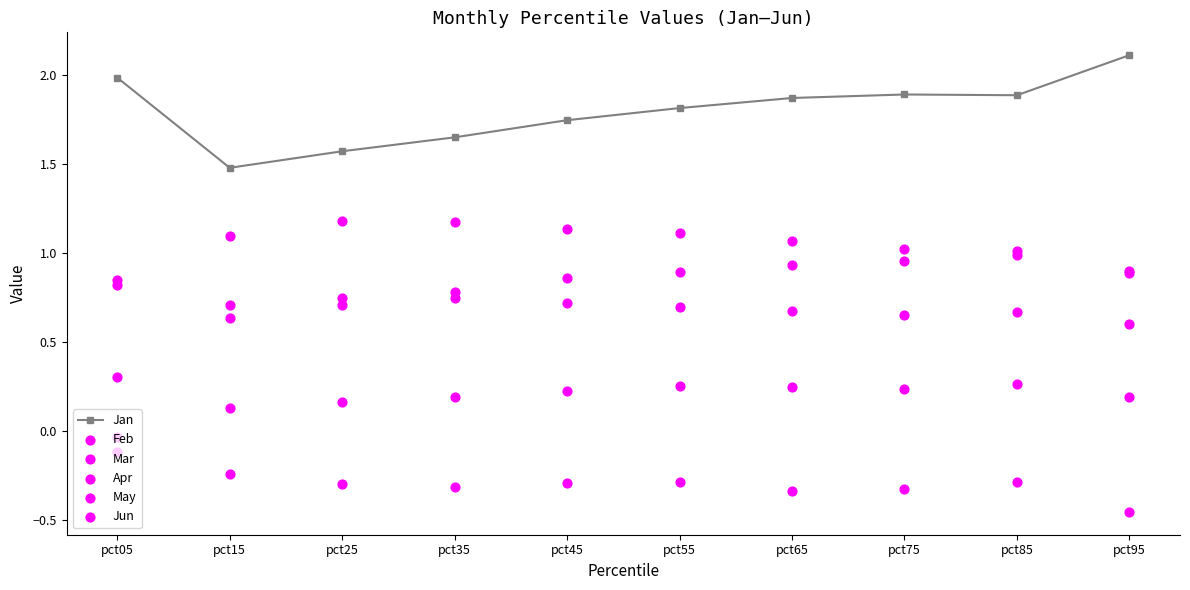

At how many categories does at least one series exceed 1?

10